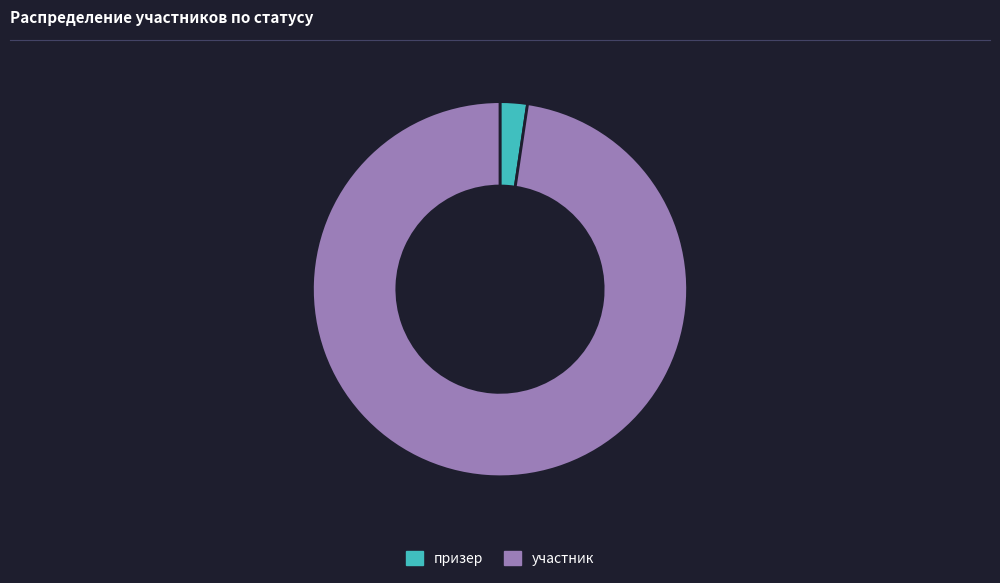

Which slice is the largest?

участник